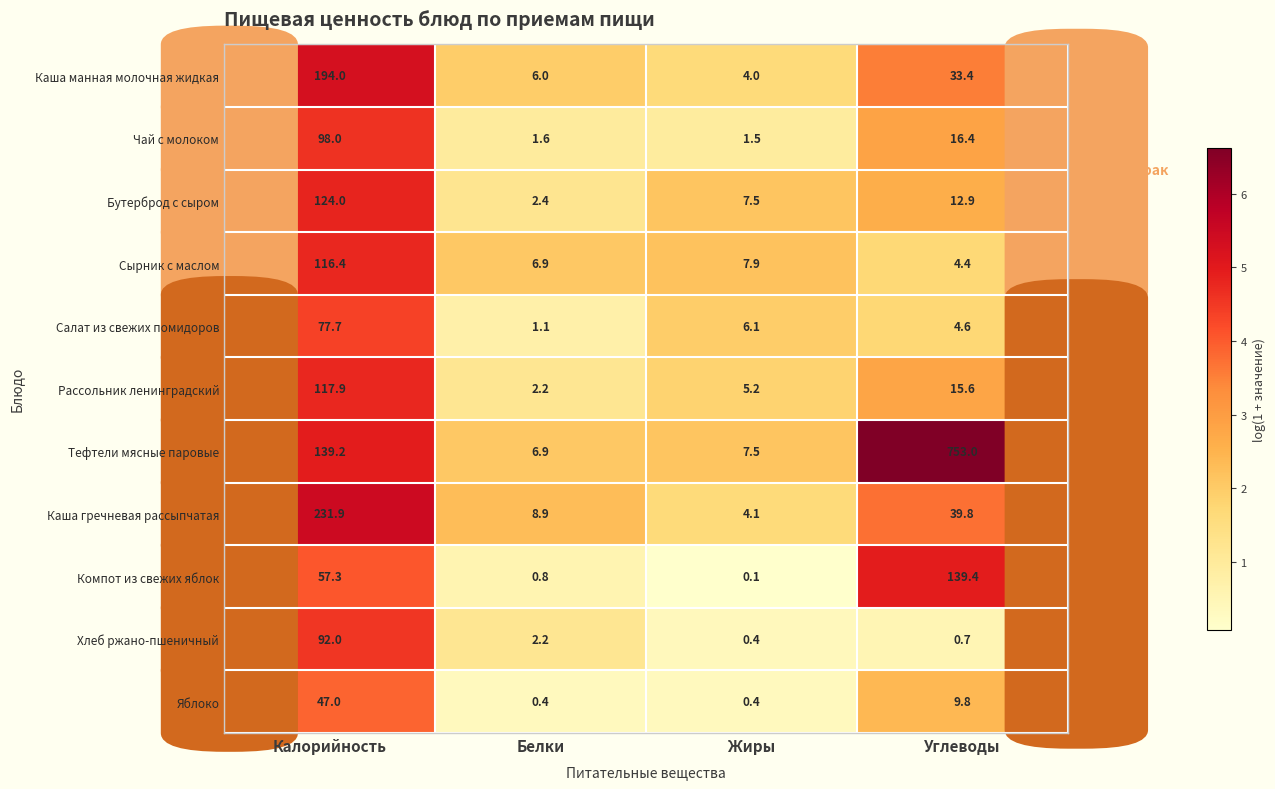

What is the minimum value shown in the chart?

0.1